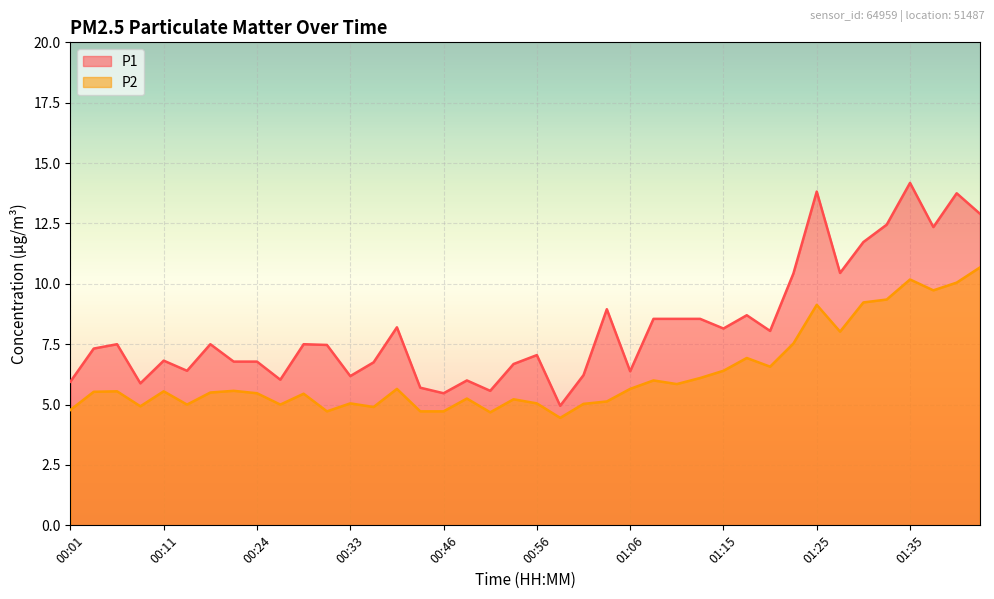

What is the sum of all P1 values?

328.6